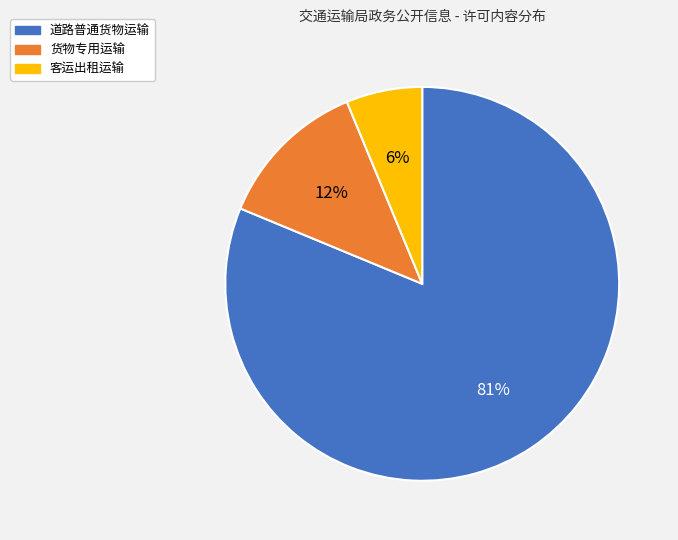

Between 货物专用运输 and 客运出租运输, which is larger?

货物专用运输